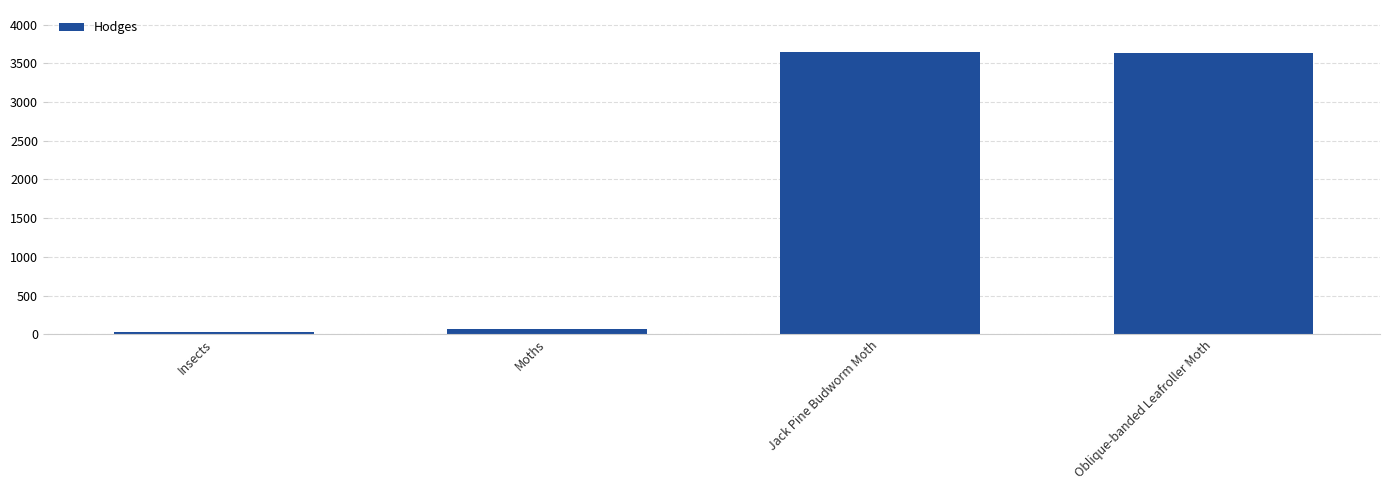

What is the smallest value displayed?

29.0